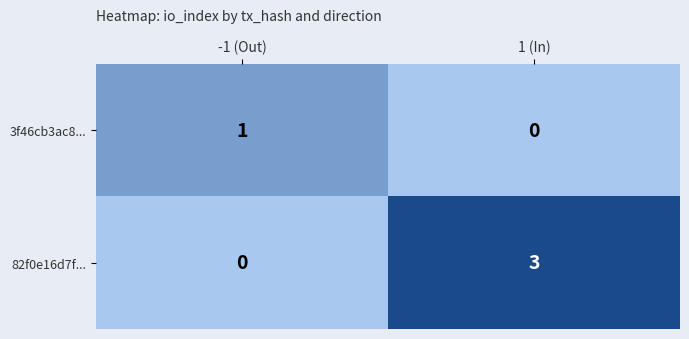

True or false: 82f0e16d7f... has a value of 2 at 1 (In).

False